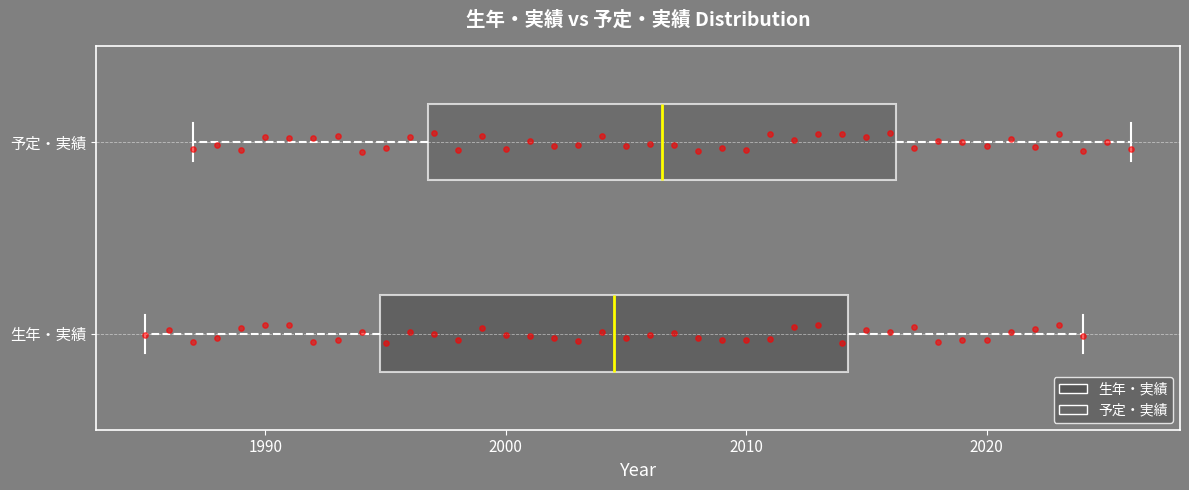

Where does the left whisker of the box for 予定・実績 end on the x-axis? The values are not printed on the chart, so give them approximately, as read against the axis.

1987